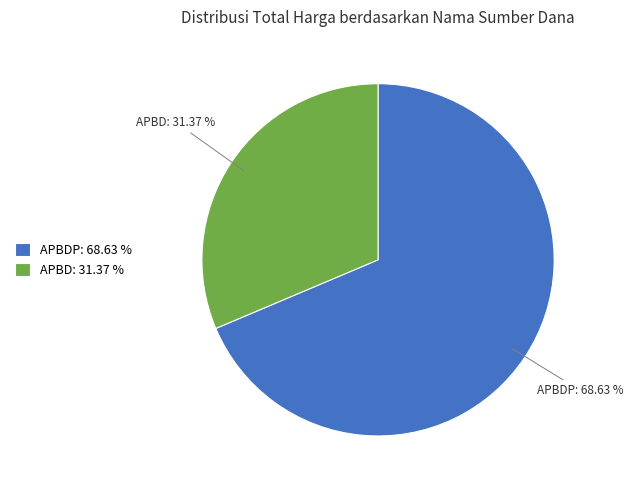

To the nearest percent, what is the difference between the largest and smallest slice percentages?

37%